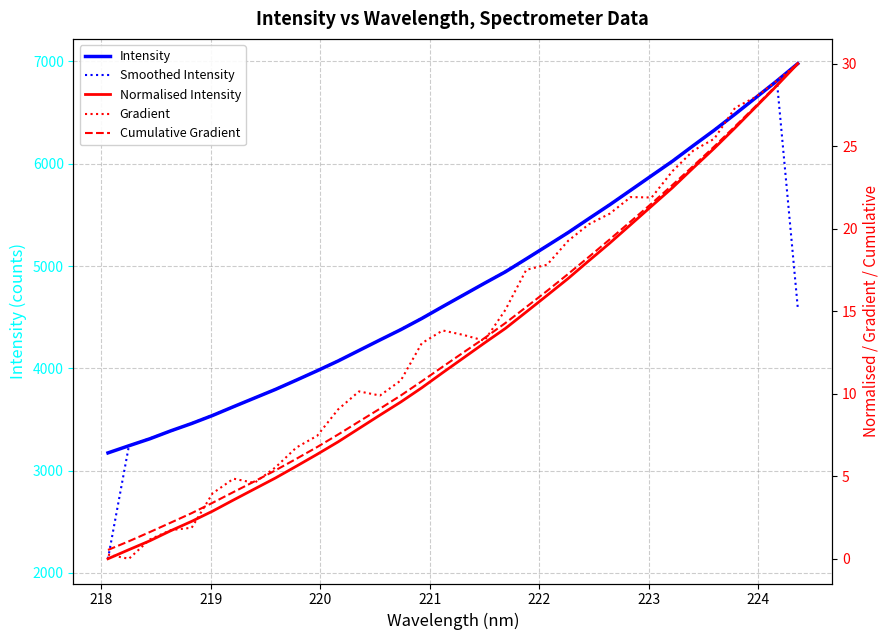

How many data points in Gradient are above 13?

19